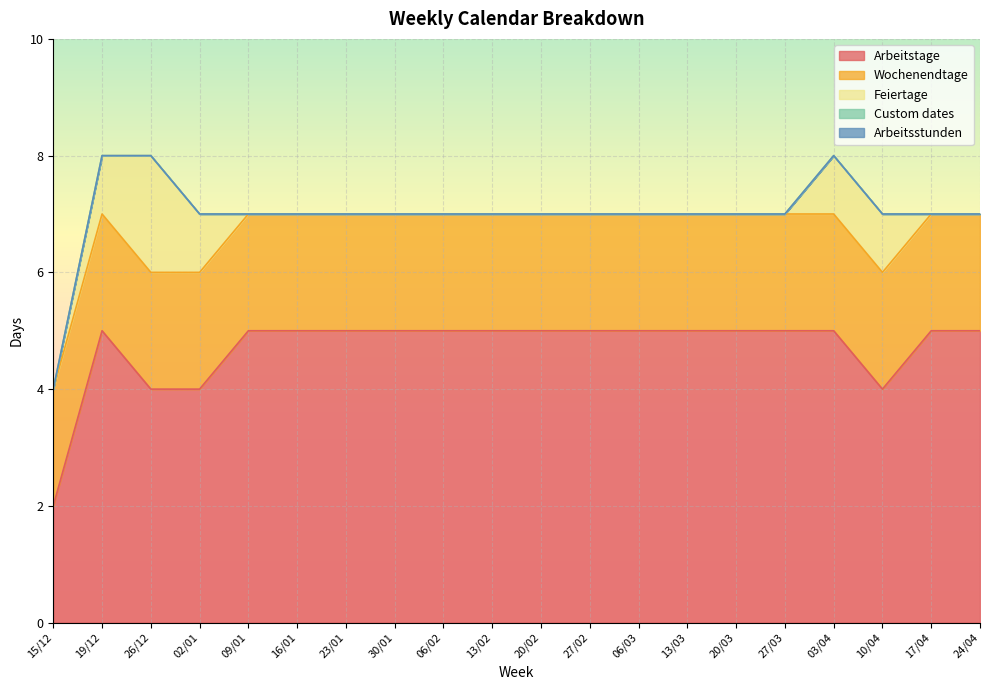

What is the average value of the Arbeitstage series?

5